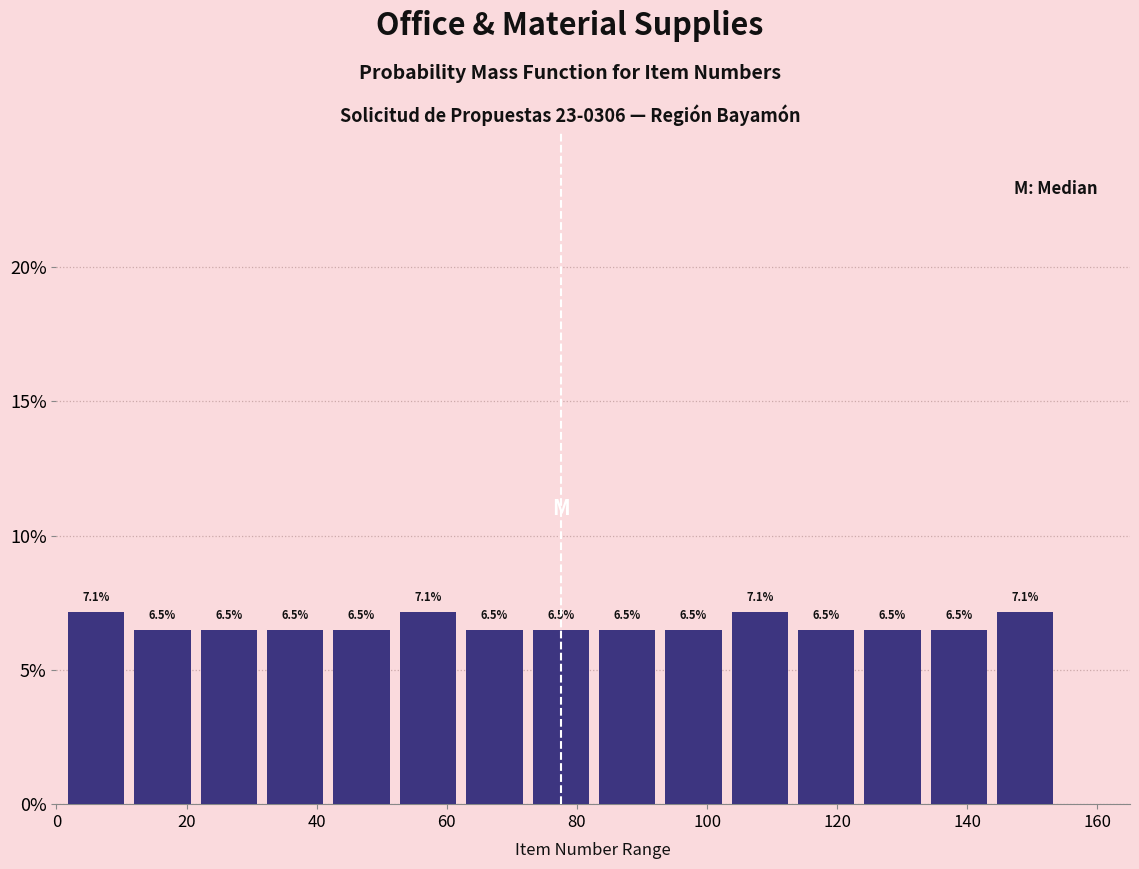

Reading left to right, list every bar in this chart as the range it spans on the x-axis followed by its height. The bar edges are not printed on the chart, so give them approximately, as read against the axis.

1.0 to 11.2: 7.1
11.2 to 21.4: 6.5
21.4 to 31.6: 6.5
31.6 to 41.8: 6.5
41.8 to 52.0: 6.5
52.0 to 62.2: 7.1
62.2 to 72.4: 6.5
72.4 to 82.6: 6.5
82.6 to 92.8: 6.5
92.8 to 103.0: 6.5
103.0 to 113.2: 7.1
113.2 to 123.4: 6.5
123.4 to 133.6: 6.5
133.6 to 143.8: 6.5
143.8 to 154.0: 7.1